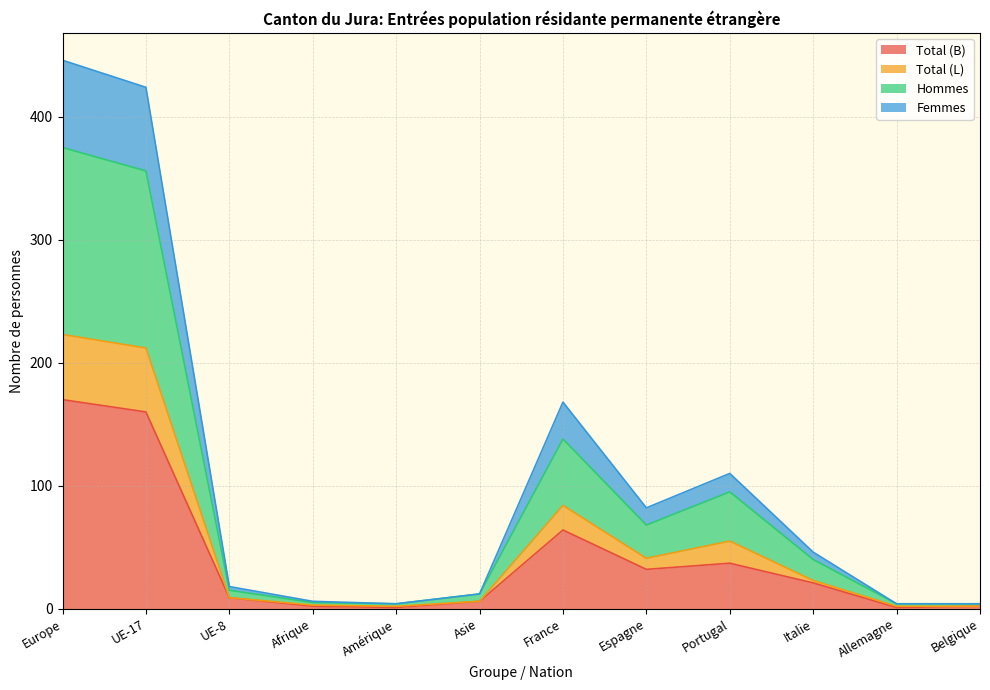

At which label does Femmes reach its minimum?

Amérique